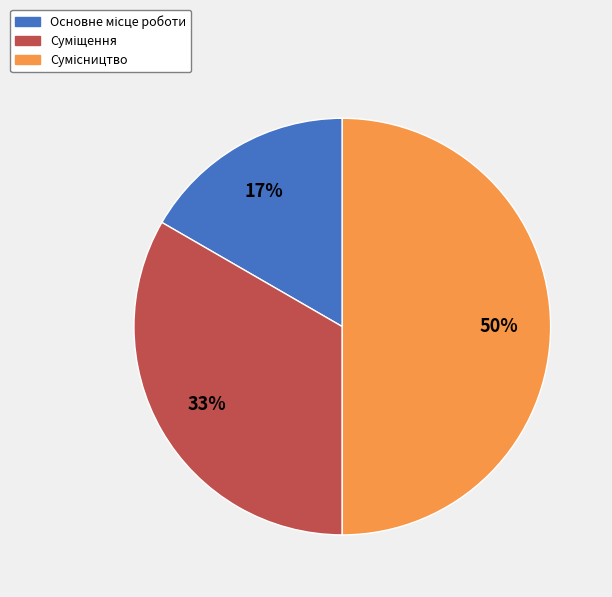

To the nearest percent, what is the difference between the largest and smallest slice percentages?

33%